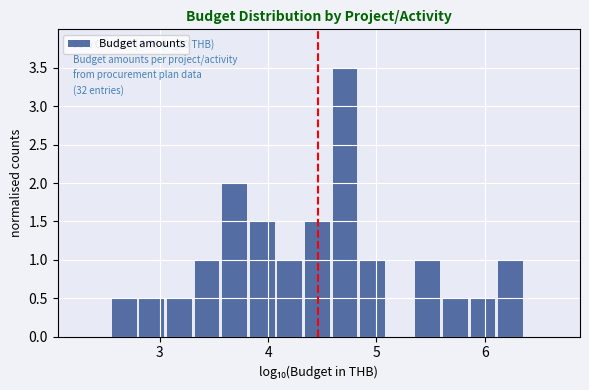

Around what value on the x-axis is the tallest bar? Give the approximate position of its centre, as read against the axis.

4.7